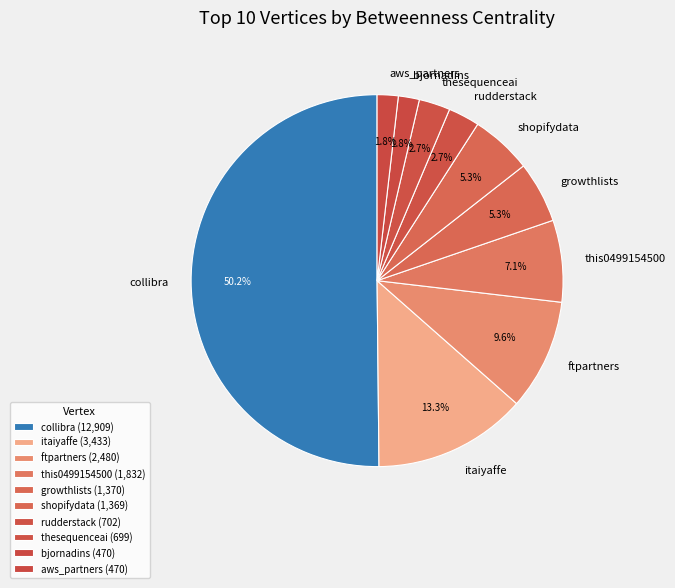

Combined, what portion of the pie is rudderstack and thesequenceai?

5.4%